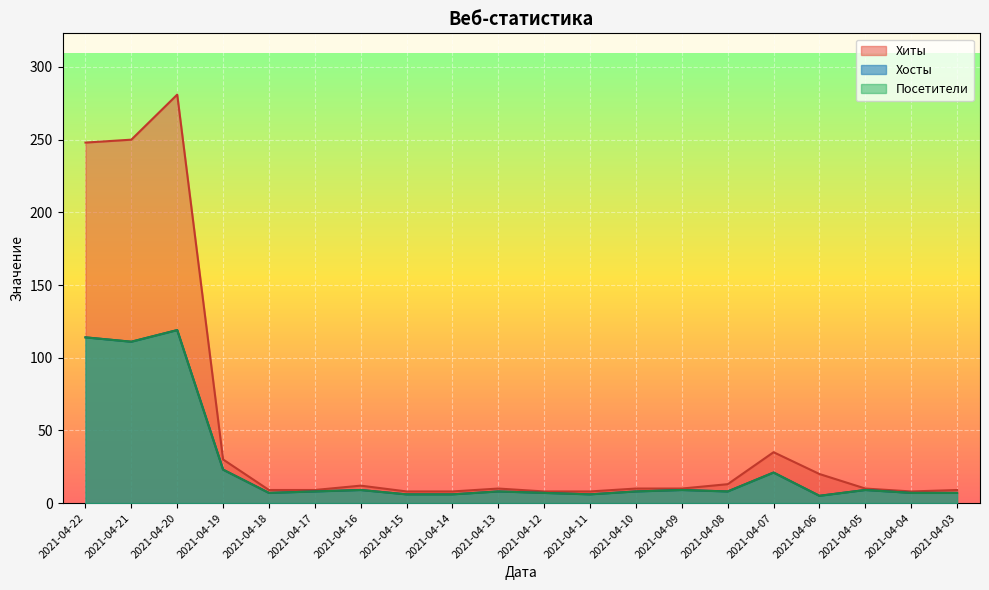

At how many categories does at least one series exceed 120?

3